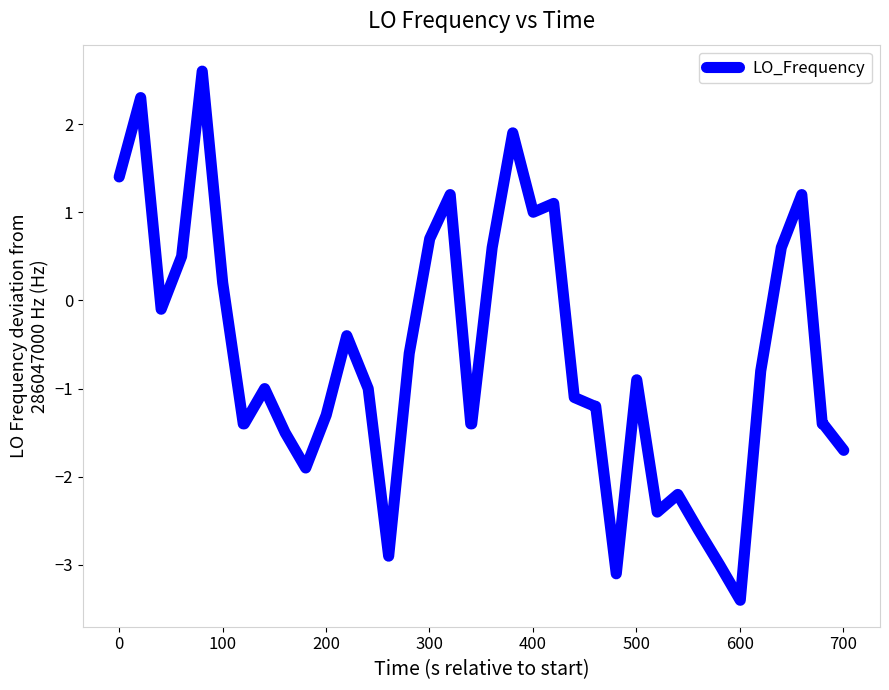

What is the minimum value shown in the chart?

-3.4